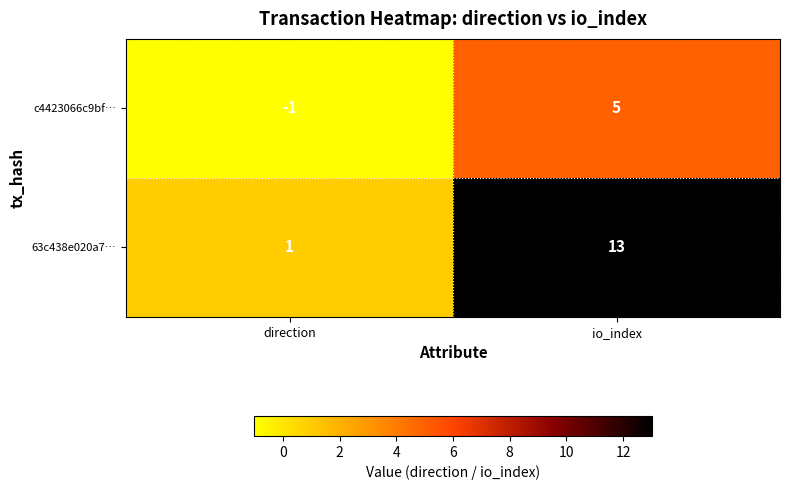

Reading left to right, transcribe all the data shown in this chart.

c4423066c9bf…: -1	5
63c438e020a7…: 1	13